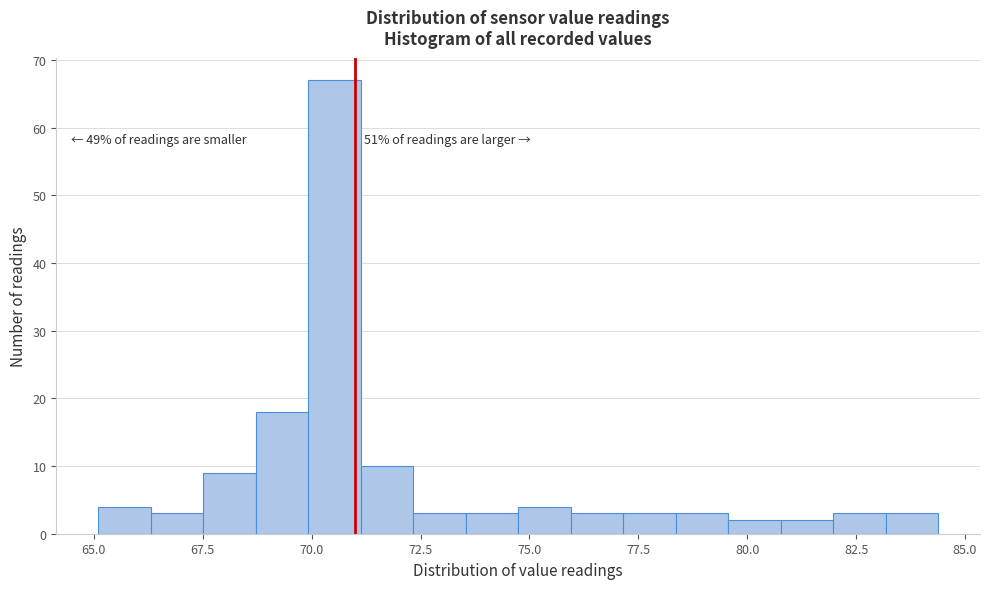

Read against the x-axis, roughly where is the centre of the tallest bar?

70.5